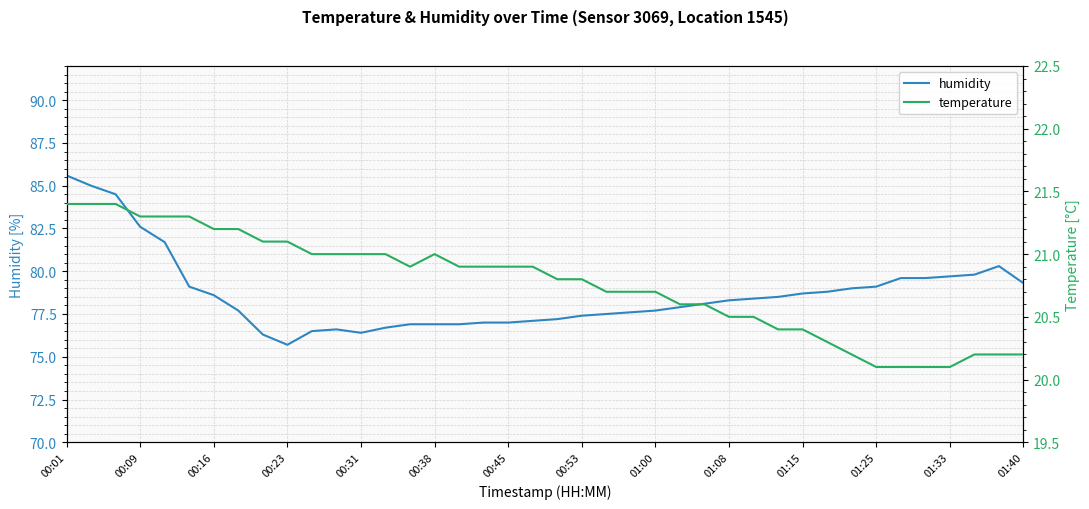

What position from the right is 00:01?

40